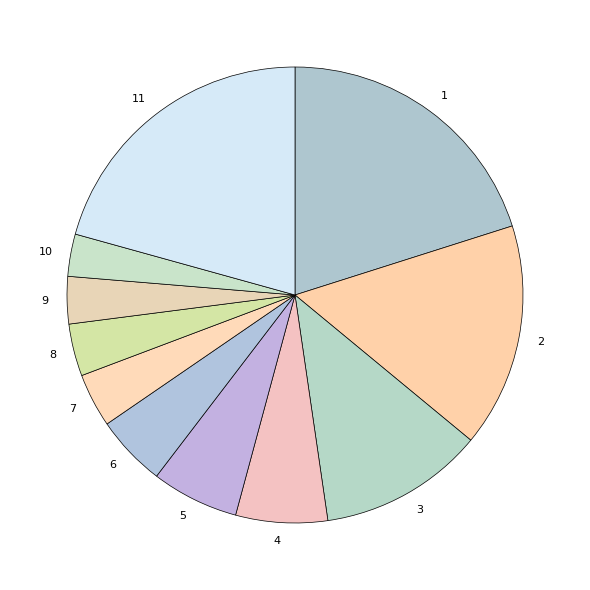

How many segments does this pie chart have?

11